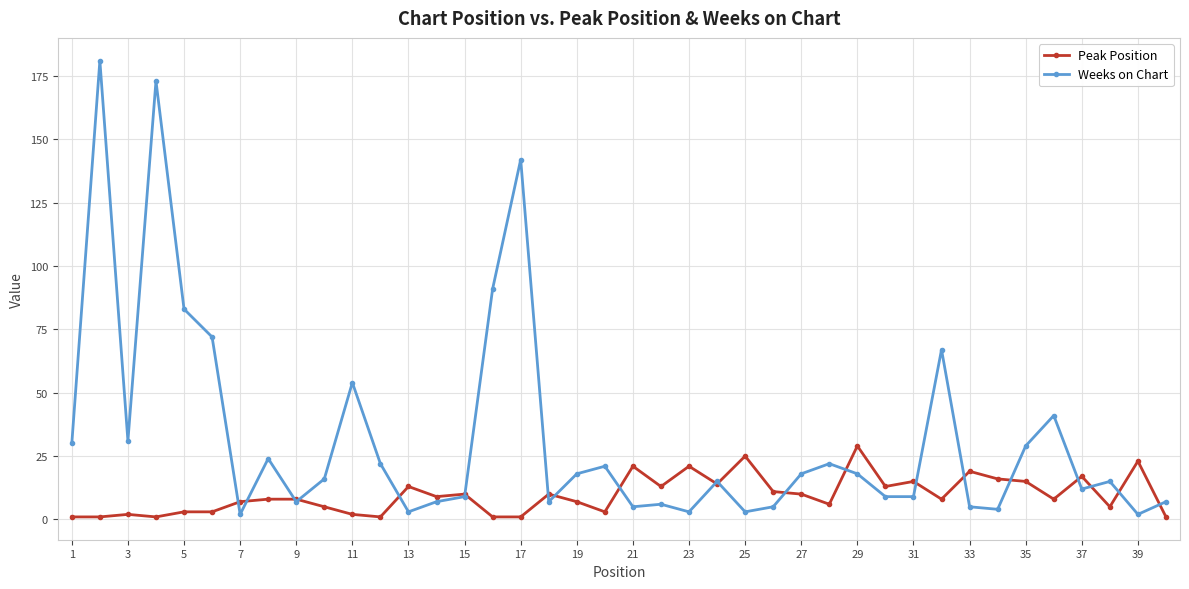

What is the highest value of the Peak Position series?

29